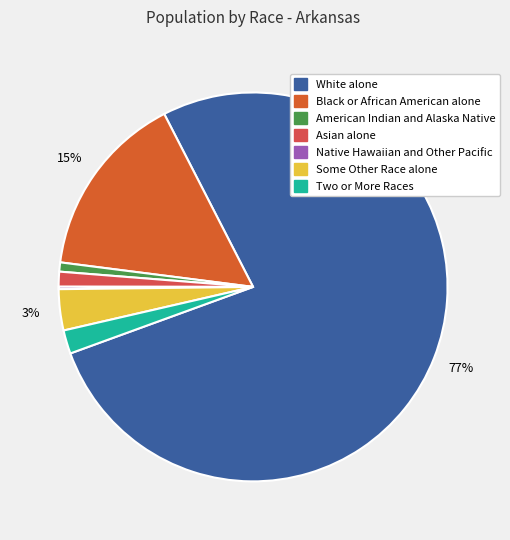

Is Two or More Races the majority of the pie?

No